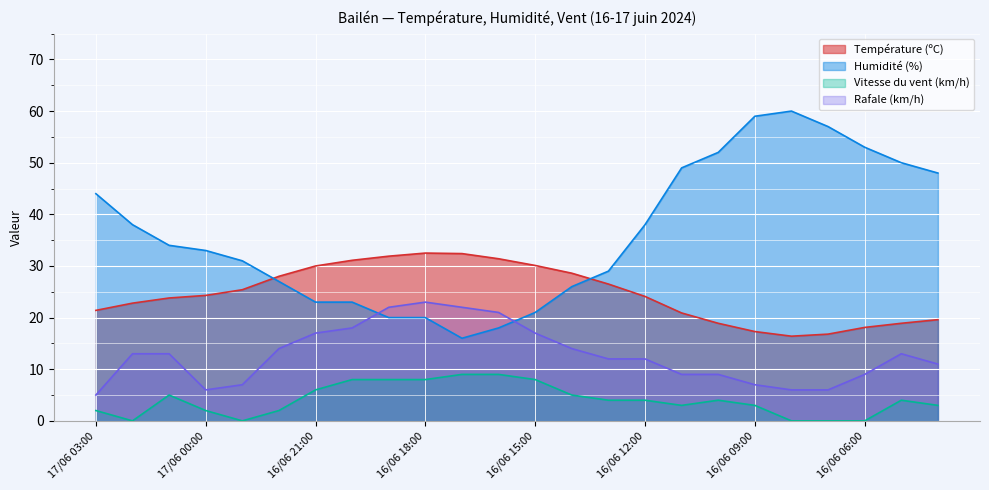

Which series has the largest total across all categories?

Humidité (%)